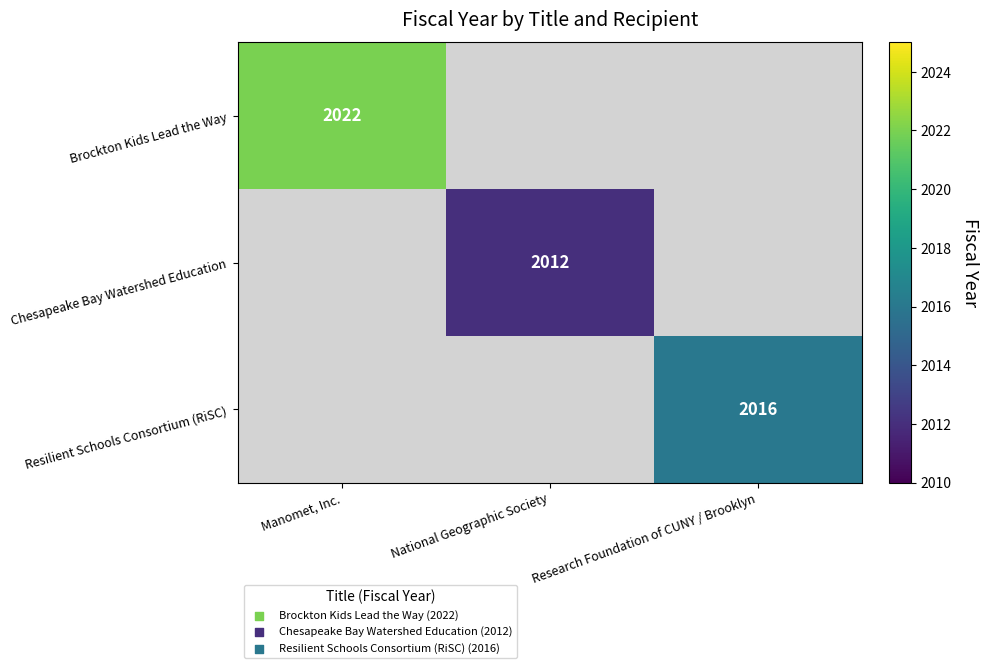

Is it true that Chesapeake Bay Watershed Education equals 3068 at National Geographic Society?

False